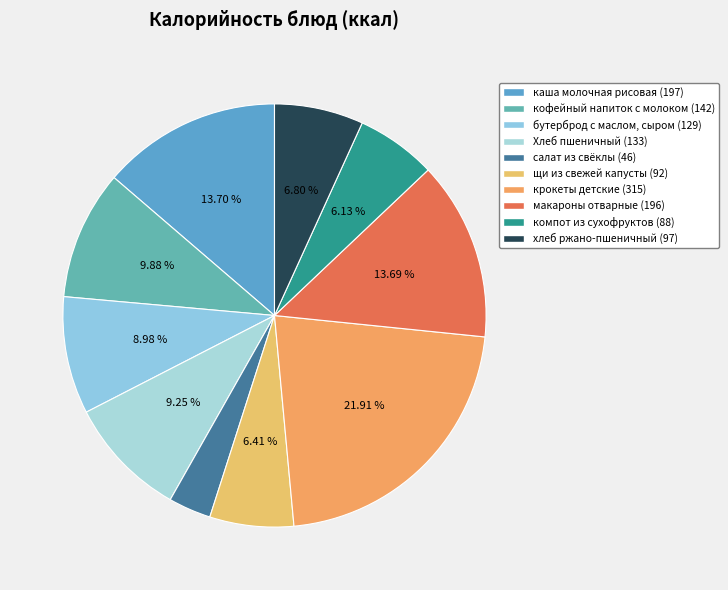

Which category has the smallest portion of the pie?

салат из свёклы